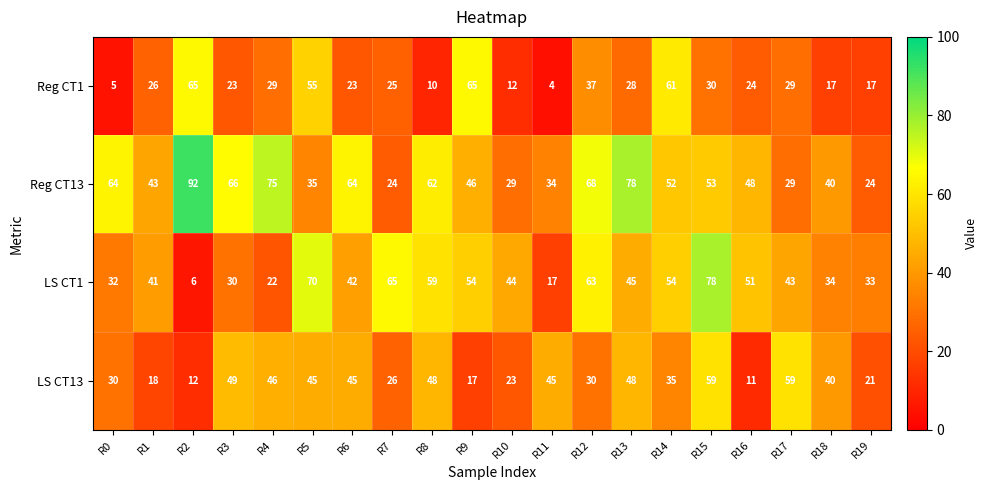

At which label does LS CT1 first exceed 44?

R5